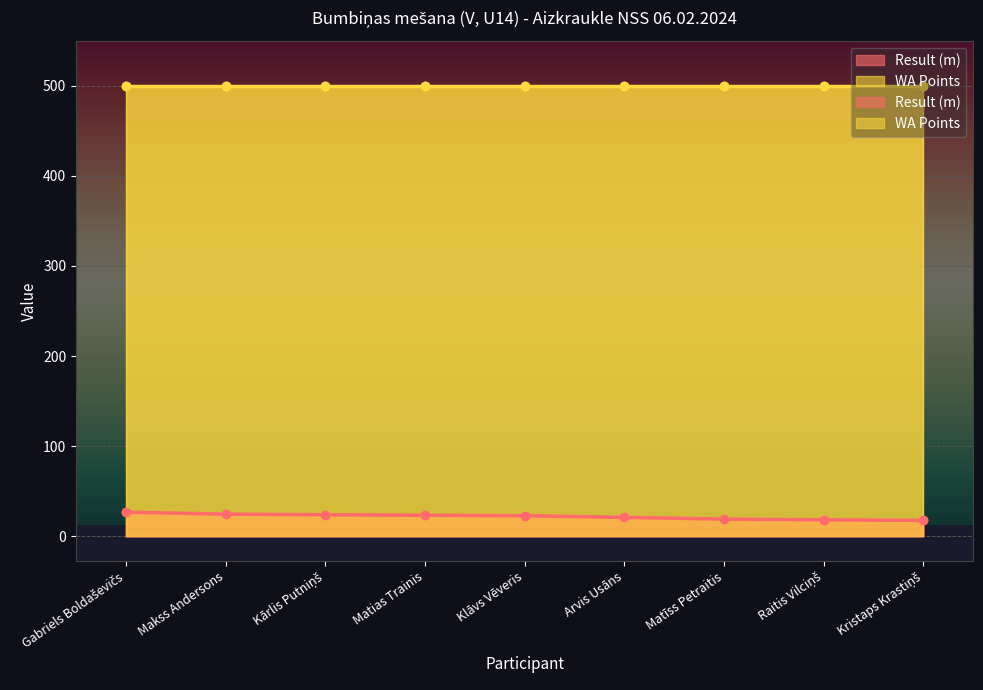

Which label corresponds to the largest value in the chart?

Gabriels Boldaševičs